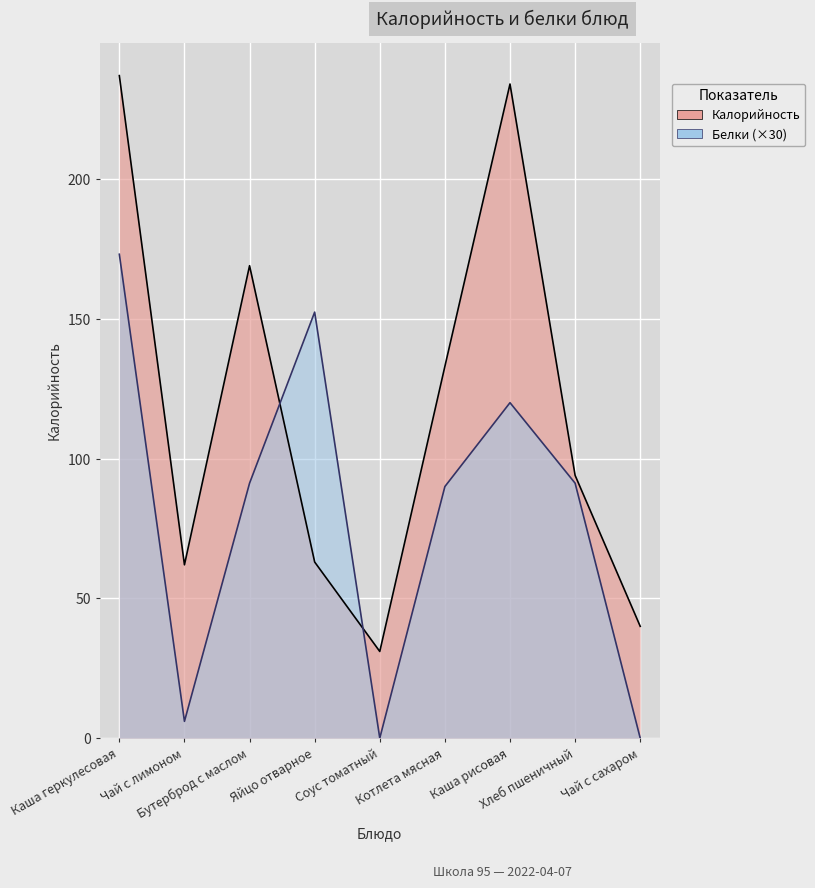

In Калорийность, how many points are lower than both neighbors (excluding endpoints)?

2